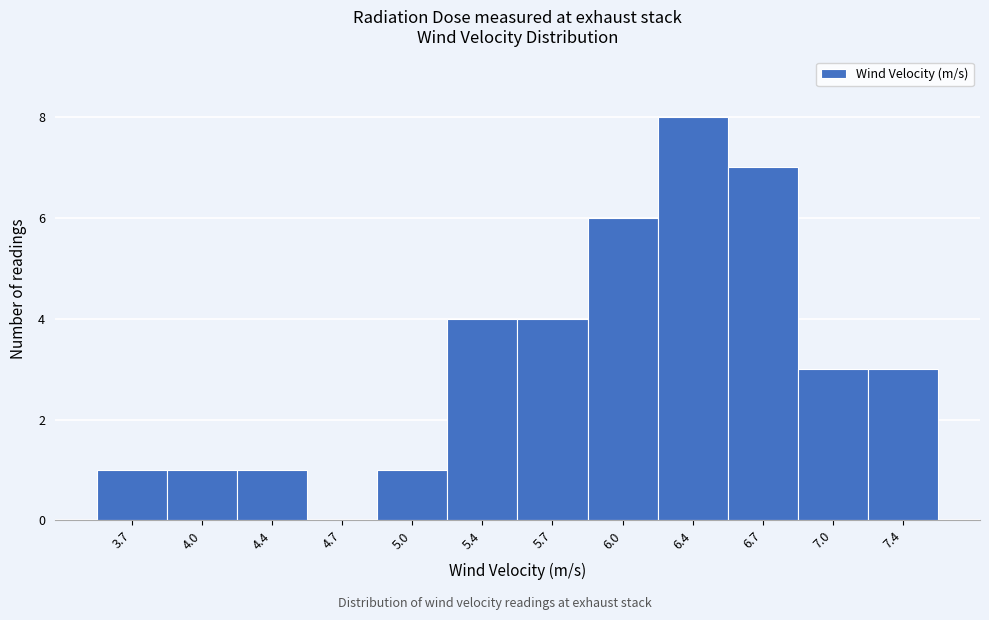

Reading right to left, extract all data points from this chart.

7.4=3	7.0=3	6.7=7	6.4=8	6.0=6	5.7=4	5.4=4	5.0=1	4.7=0	4.4=1	4.0=1	3.7=1